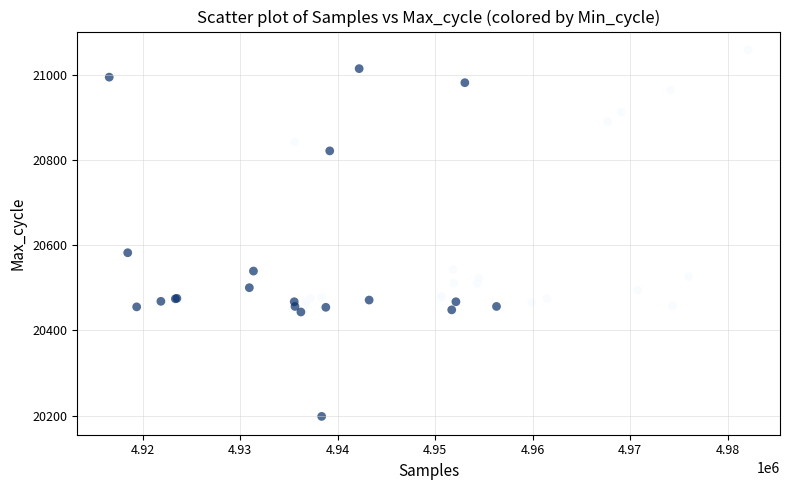

What Y value in the scatter plot is closest to 20628?

20582